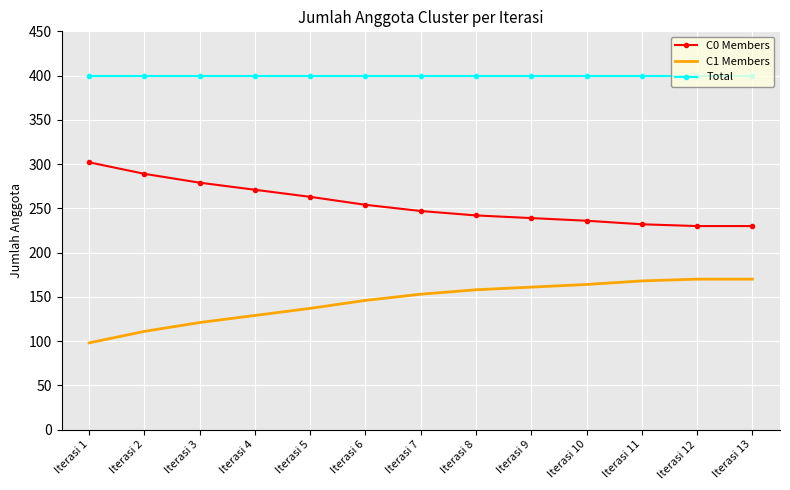

What is the minimum value for C1 Members?

98